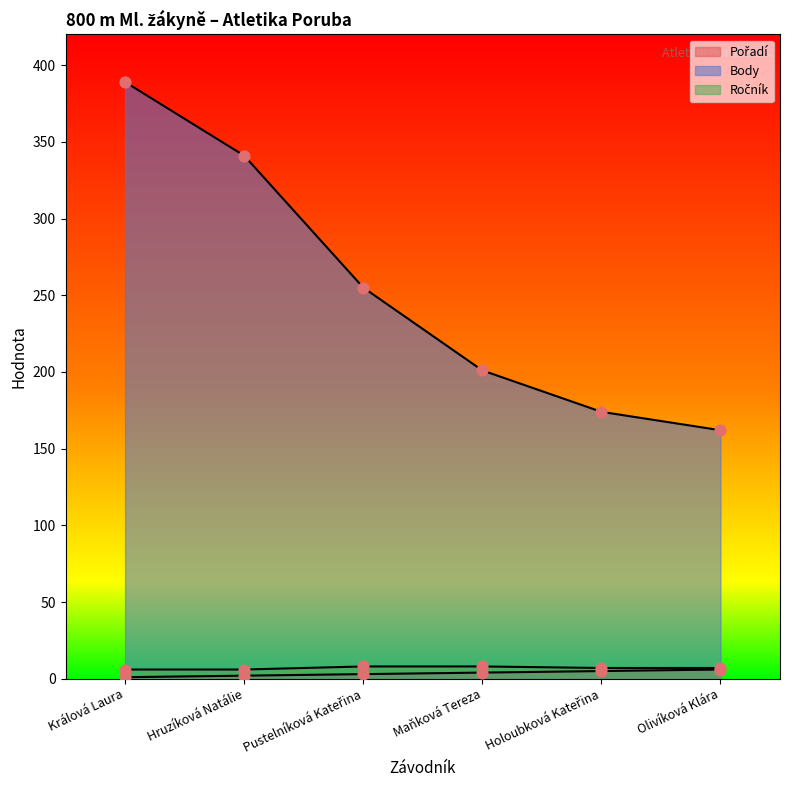

At how many categories does at least one series exceed 174?

4